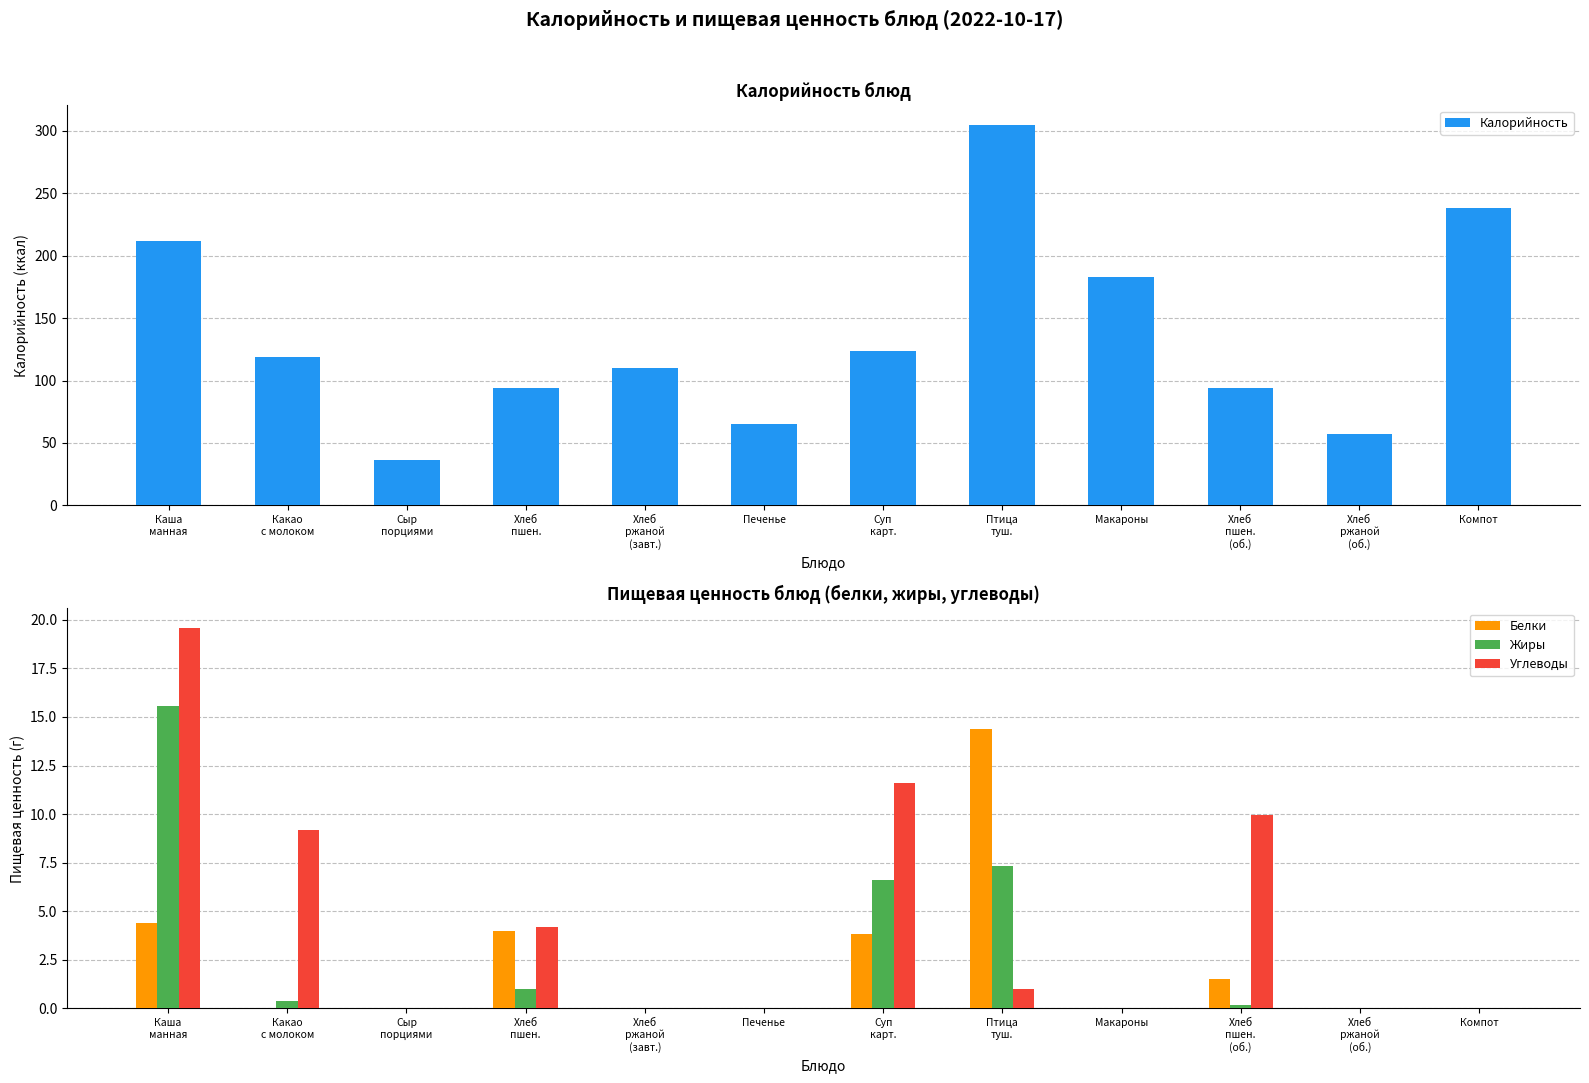

Which series has the largest total across all categories?

Калорийность